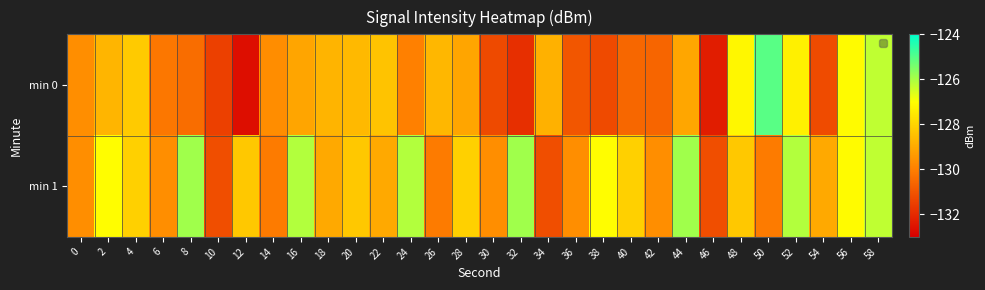

List the series in order of their peak value, lowest first.

min 1, min 0